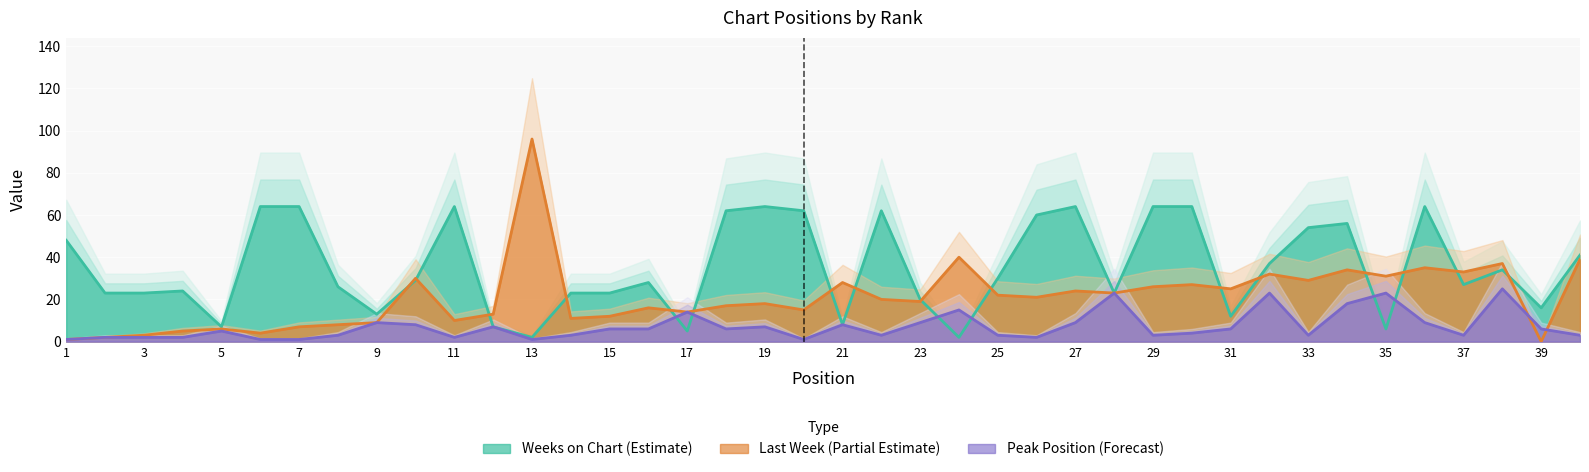

Rank the categories by Last Week value from highest to lowest.

13, 24, 40, 38, 36, 34, 37, 32, 35, 10, 33, 21, 30, 29, 31, 27, 28, 25, 26, 22, 23, 19, 18, 16, 20, 17, 12, 15, 14, 11, 9, 8, 7, 5, 4, 6, 3, 2, 1, 39